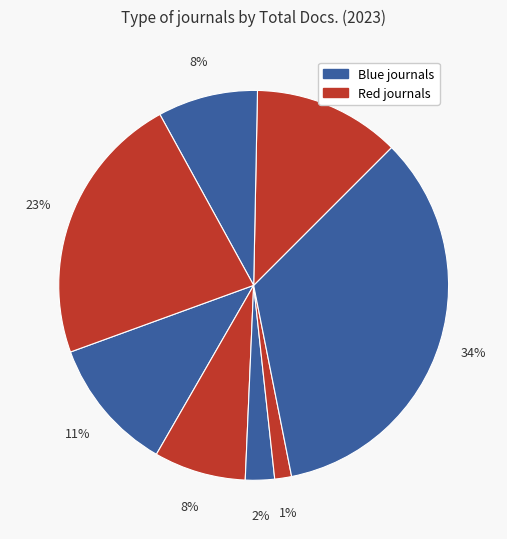

Count the number of slices in the pie.

8